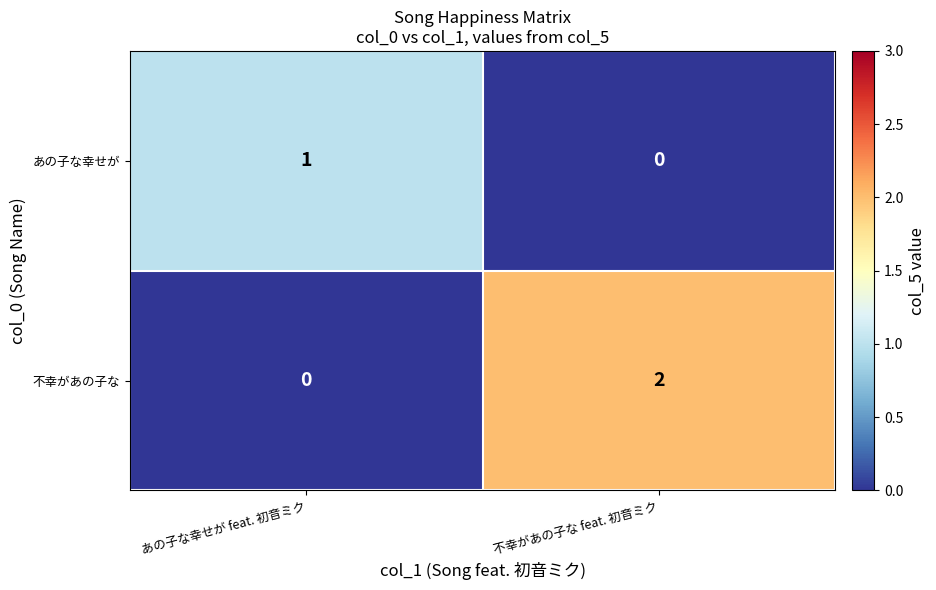

The value of あの子な幸せが at あの子な幸せが feat. 初音ミク is 1. True or false?

True